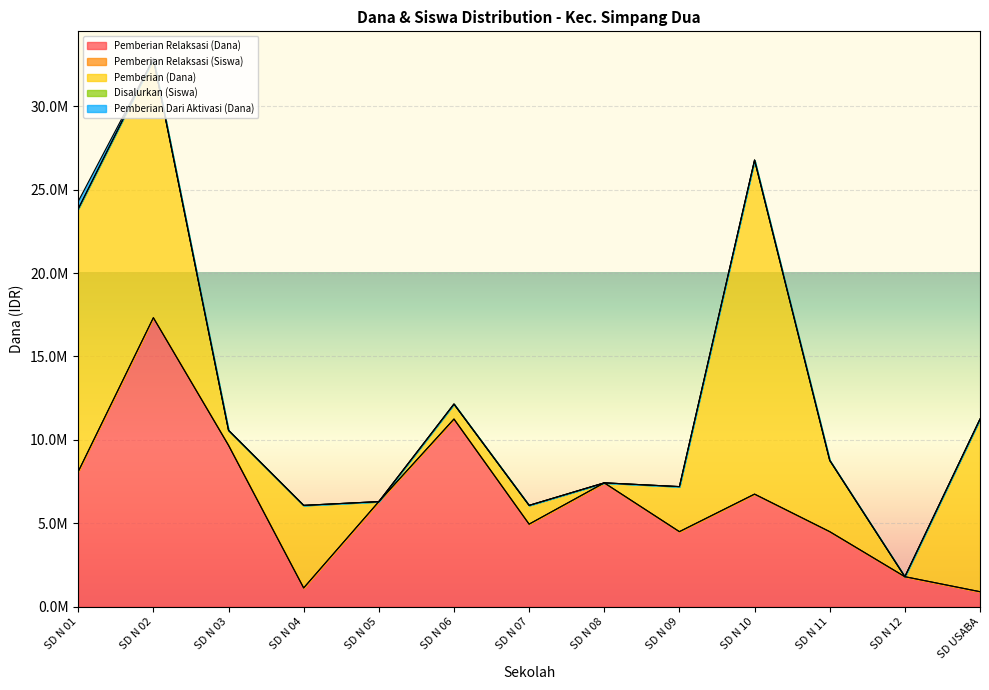

What is the label of the 3rd point from the right?

SD N 11